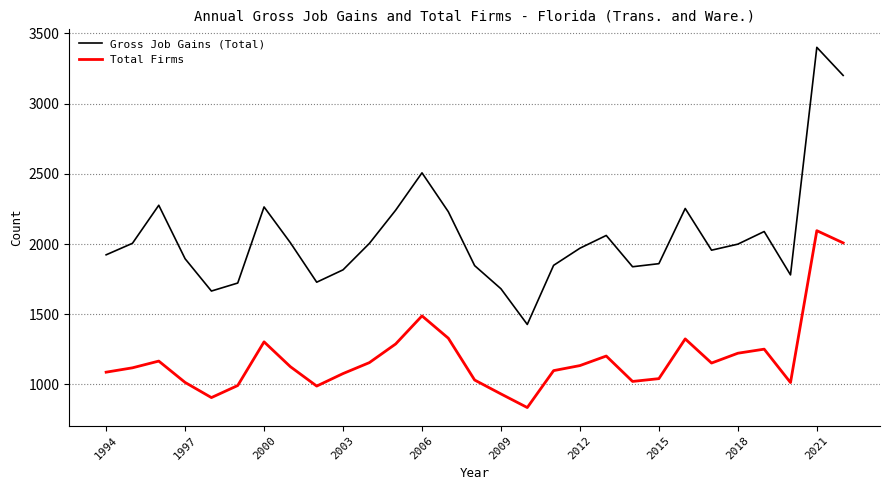

Which series has the largest range (max minus min)?

Gross Job Gains (Total)